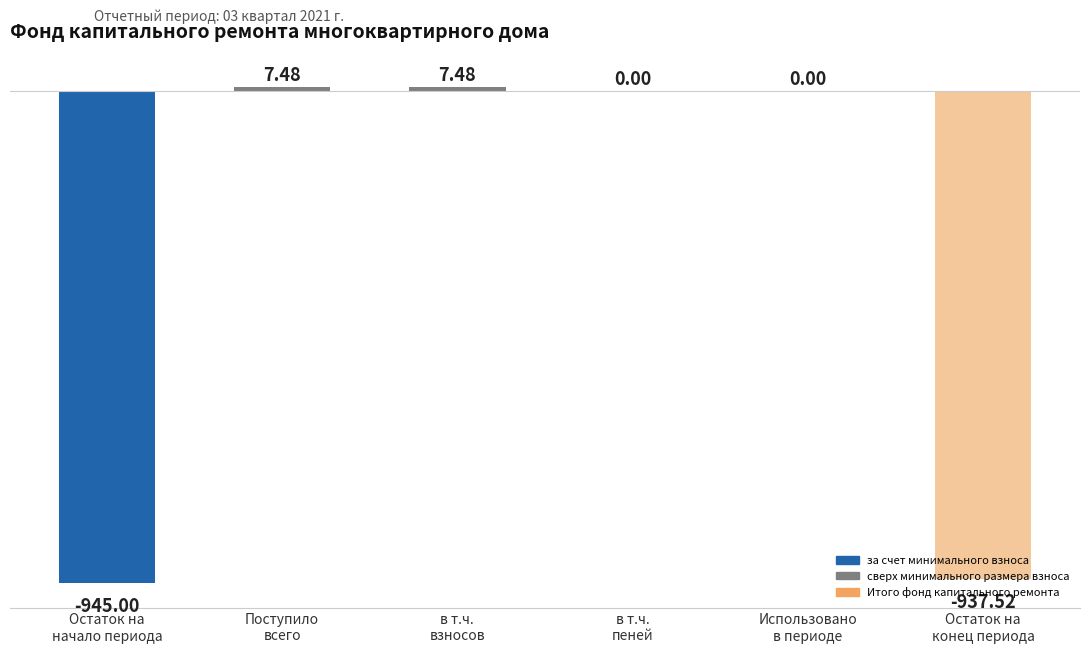

Reading left to right, extract all data points from this chart.

Остаток на
начало периода=-945.0	Поступило
всего=7.5	в т.ч.
взносов=7.5	в т.ч.
пеней=0.0	Использовано
в периоде=0.0	Остаток на
конец периода=-937.5